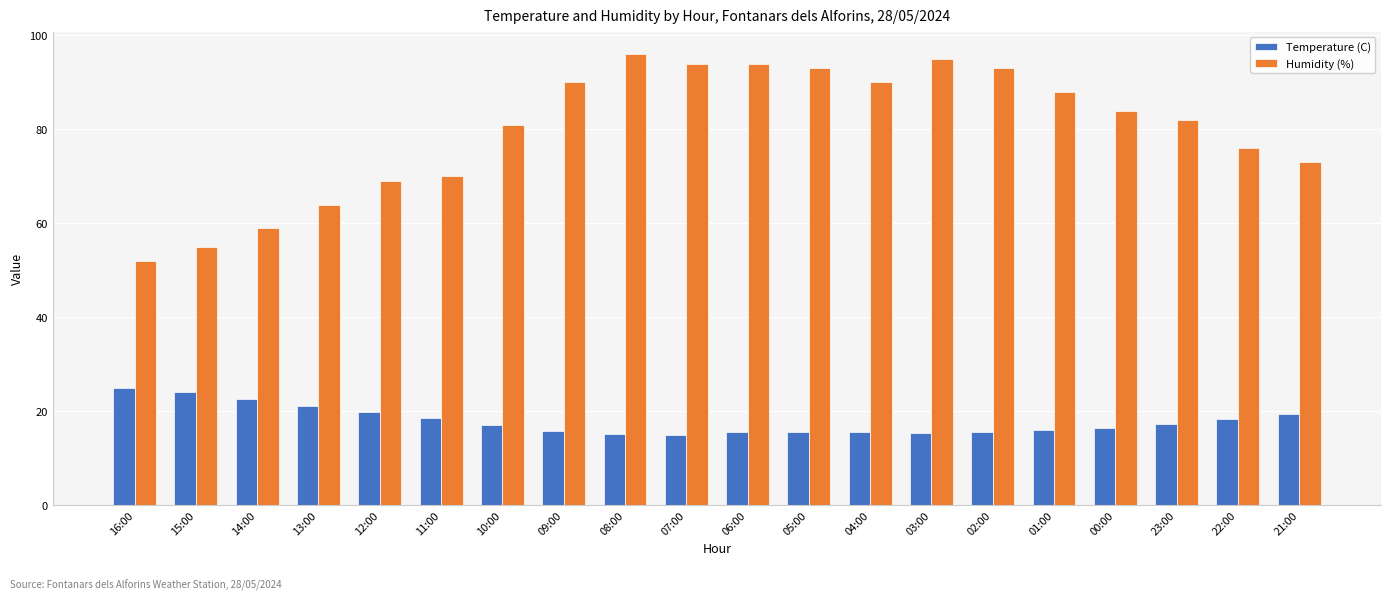

How many bars are there in total?

40